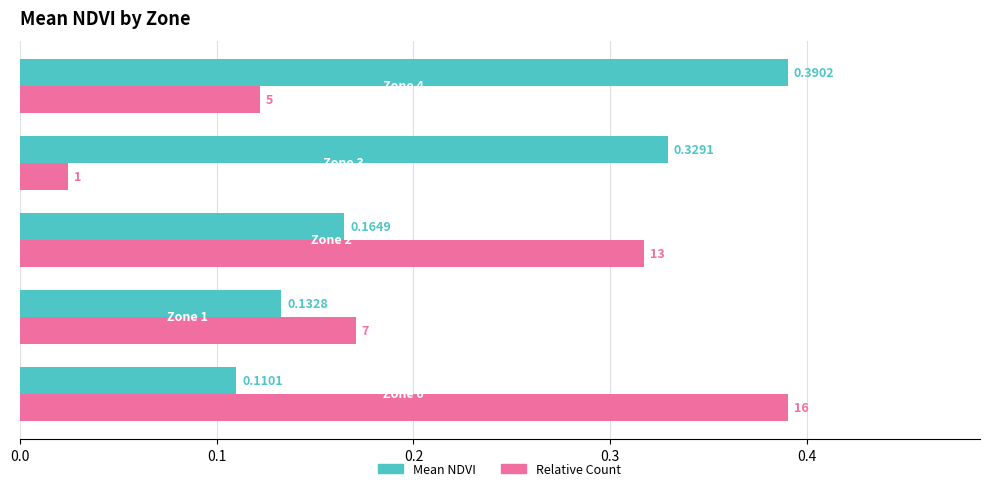

Which series has the widest spread of values?

Relative Count